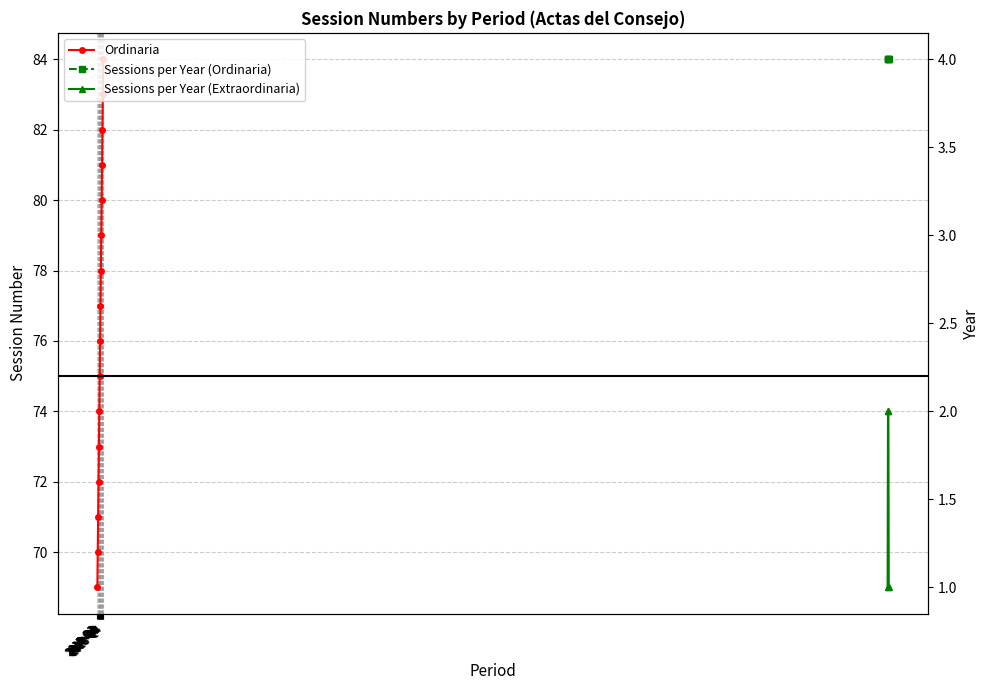

What is the ratio of the value at 2018-Q4 to the value at 2015-Q3?

1.2